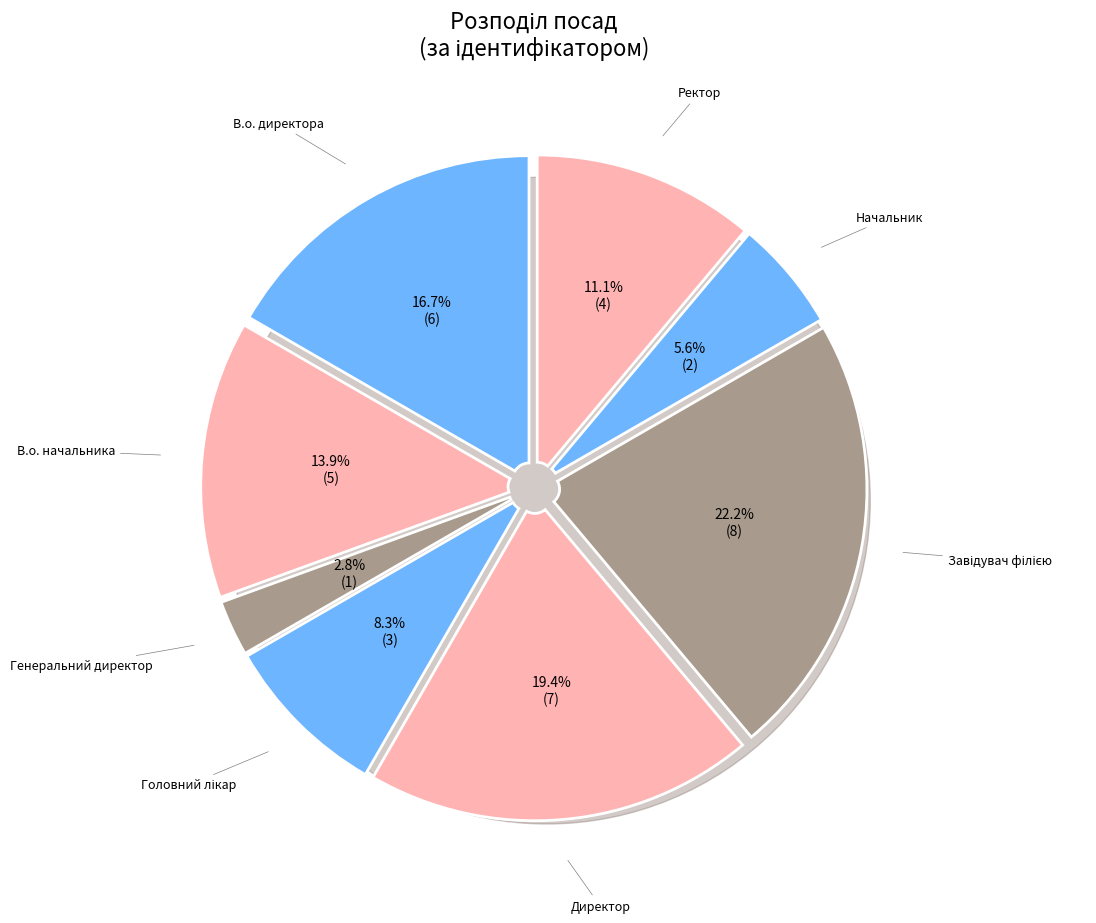

Which has a higher value, Ректор or В.о. директора?

В.о. директора